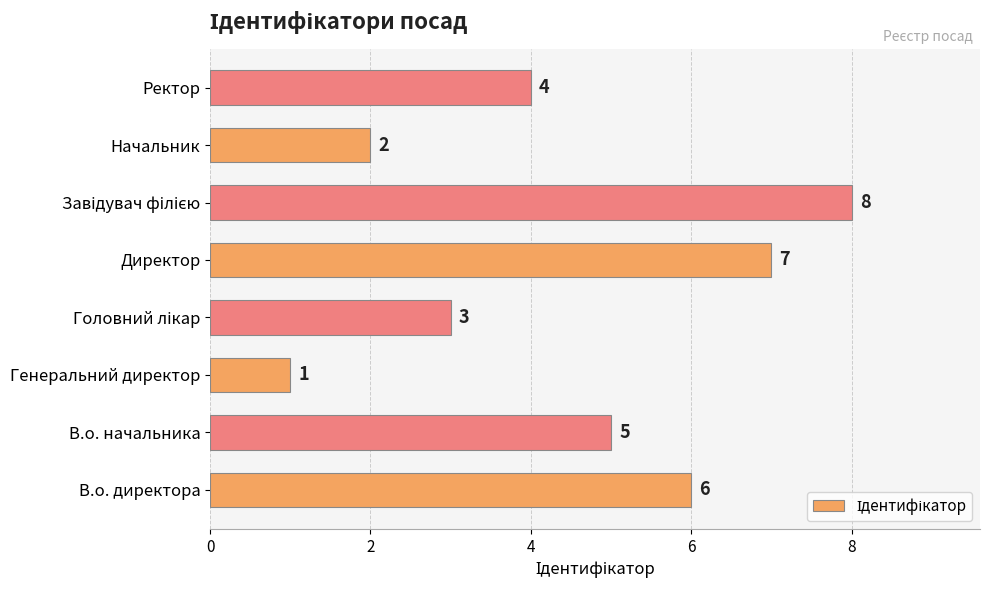

Which category has the lowest value across all series?

Генеральний директор